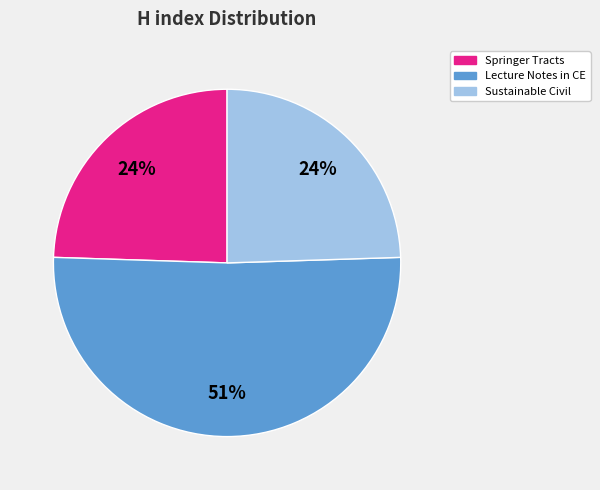

Which slice is the largest?

Lecture Notes in CE